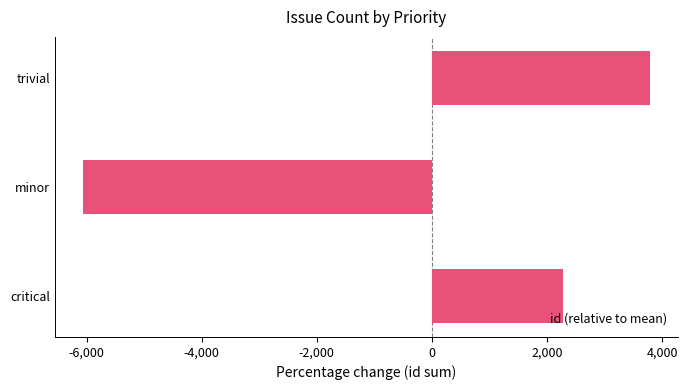

How many negative values are there?

1